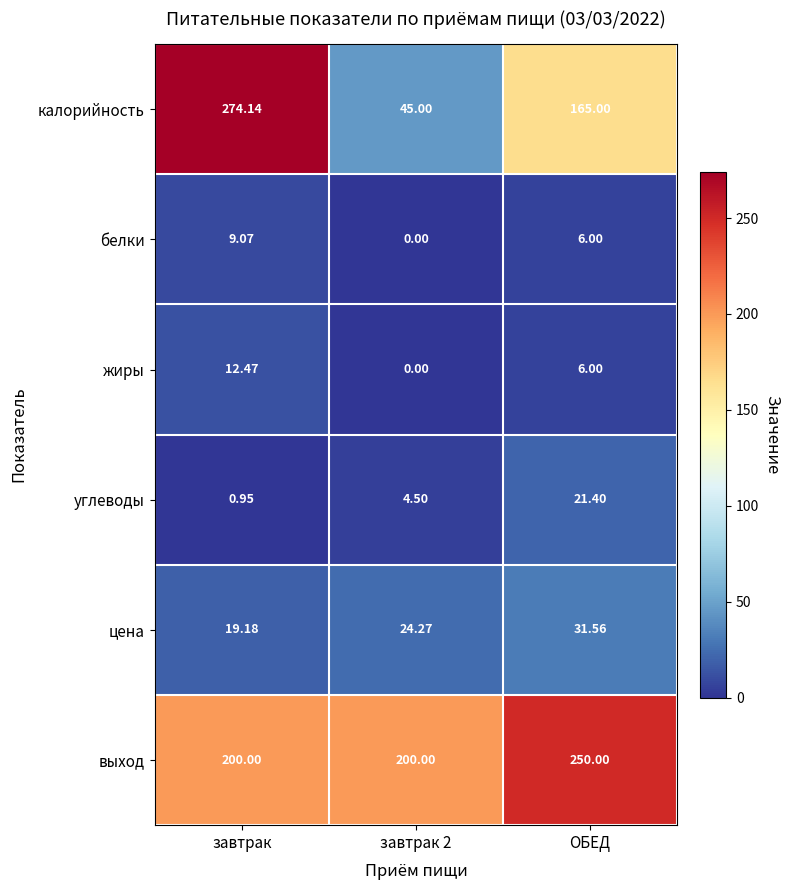

At which category does the chart reach its peak across all series?

завтрак